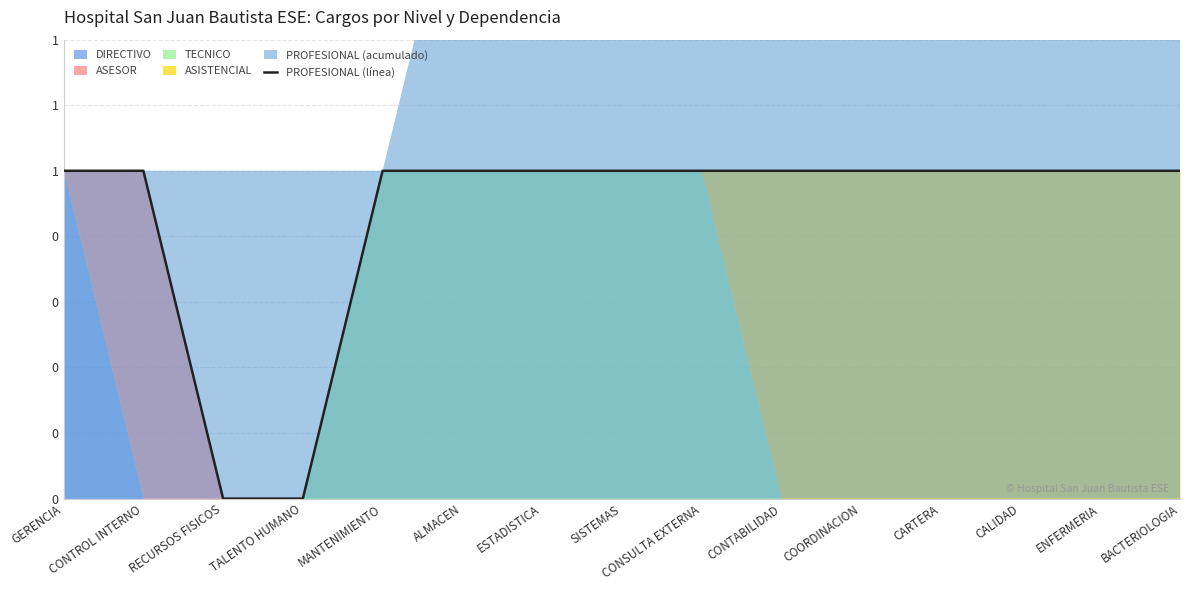

True or false: the data shows 0 at CONTABILIDAD.

False